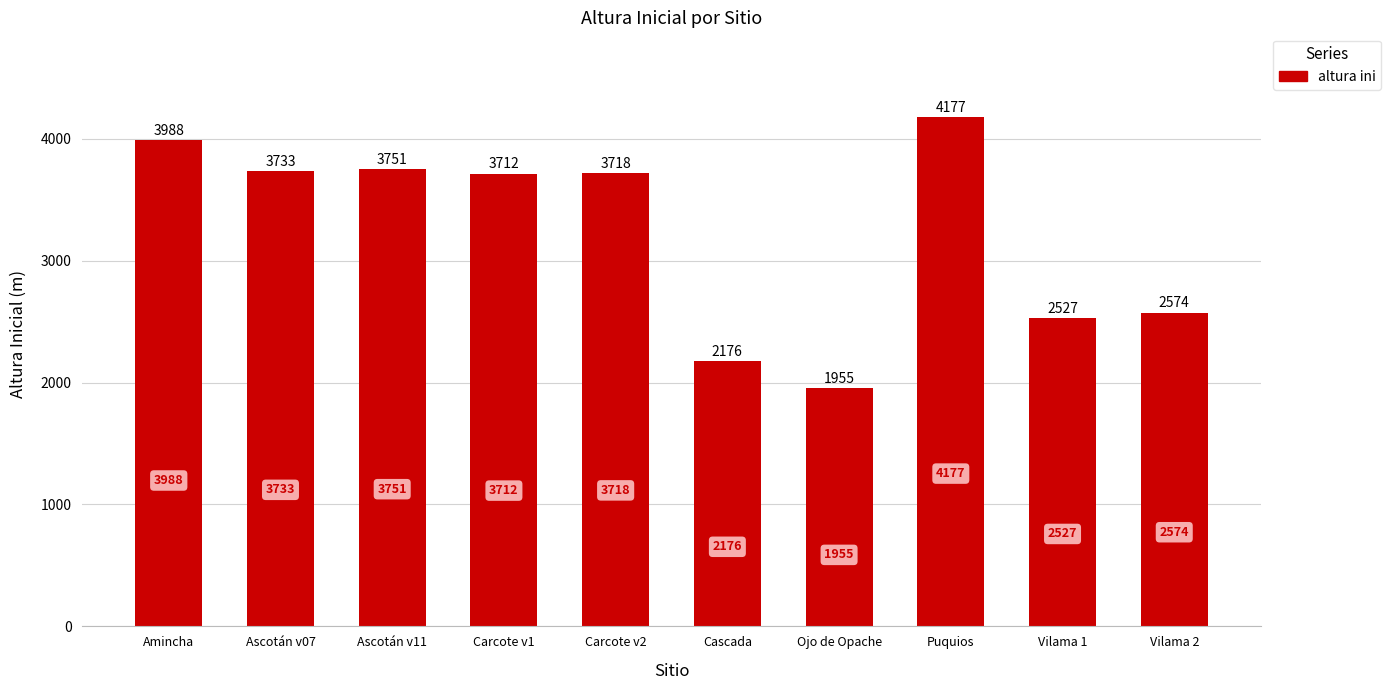

Does the chart contain any negative values?

No